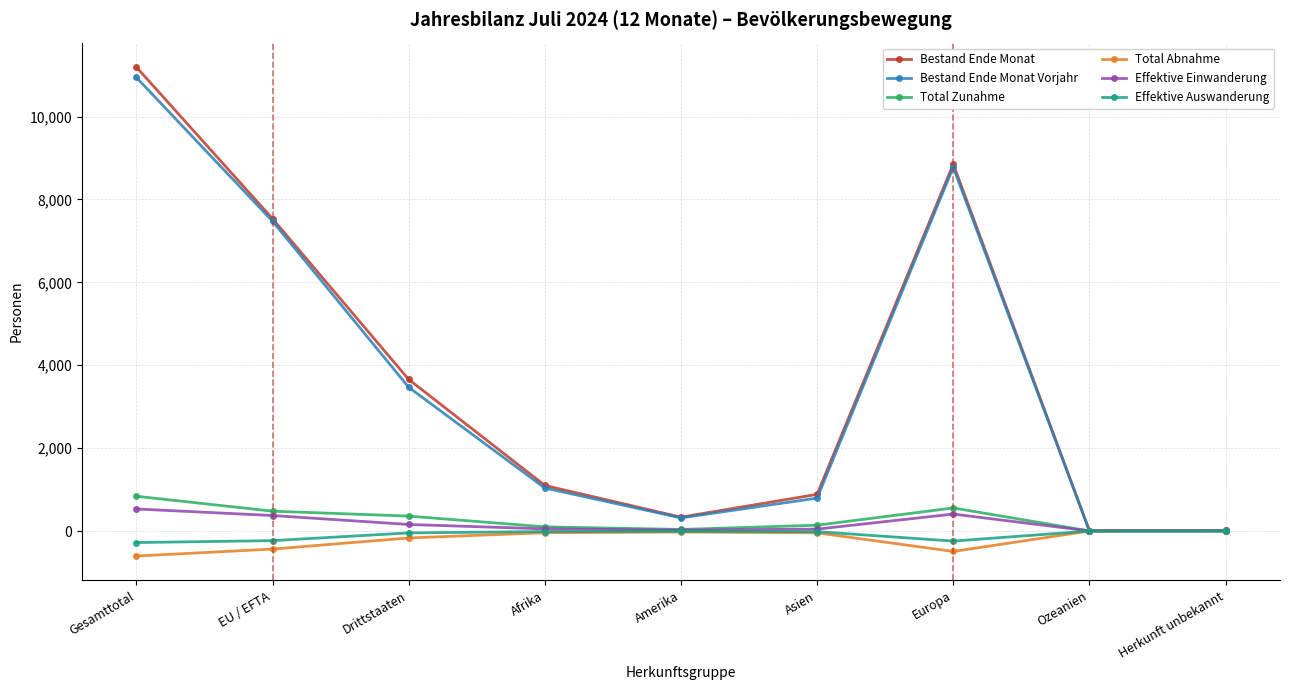

Is the value of Effektive Auswanderung at Amerika greater than the value of Bestand Ende Monat Vorjahr at Drittstaaten?

No